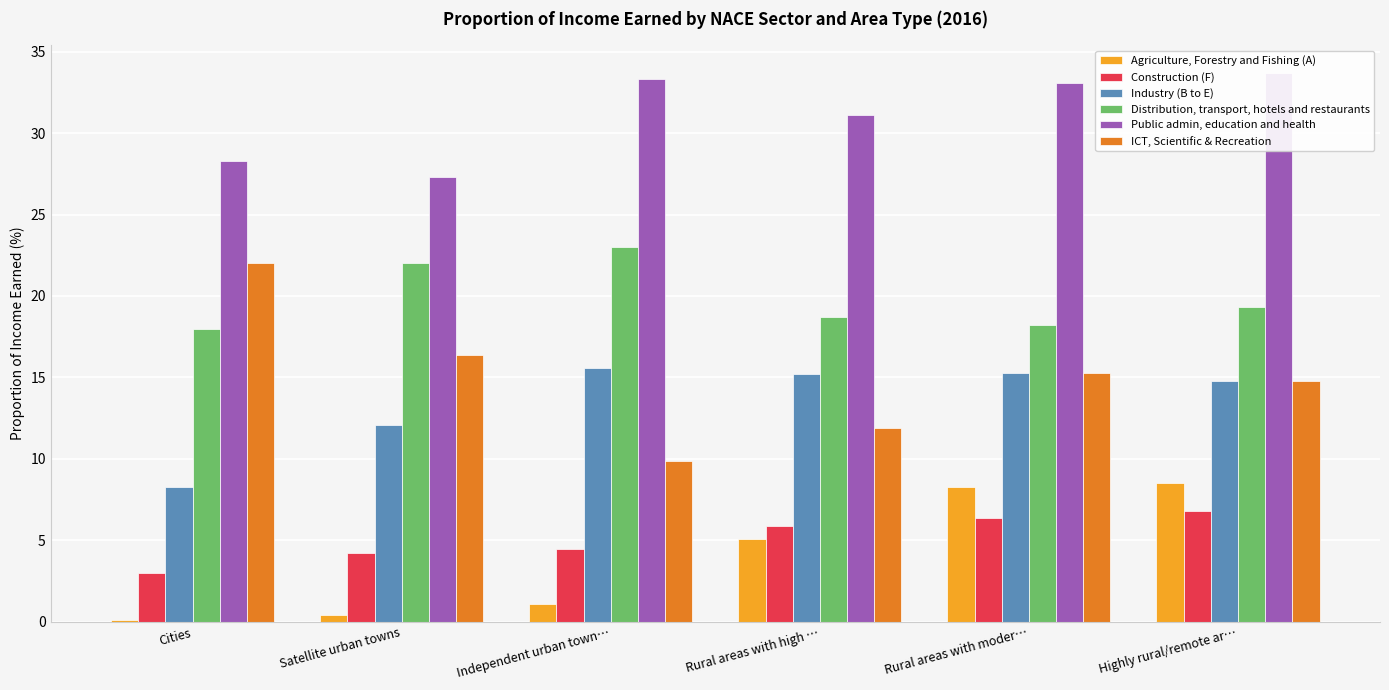

How many data points in Distribution, transport, hotels and restaurants are less than 19?

3